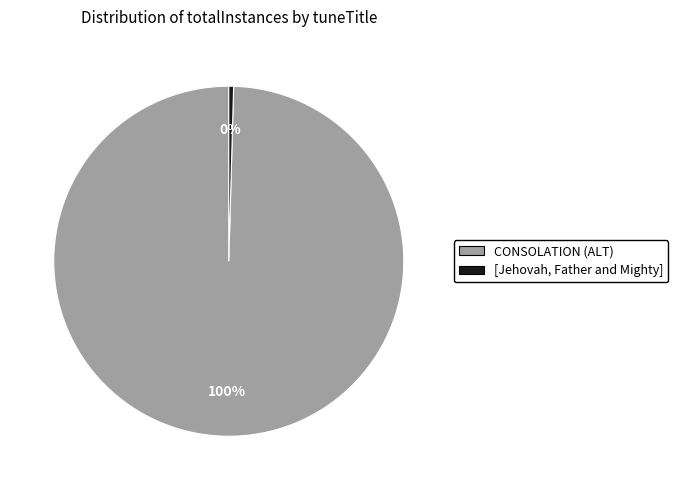

What is the smallest slice in the pie chart?

[Jehovah, Father and Mighty]